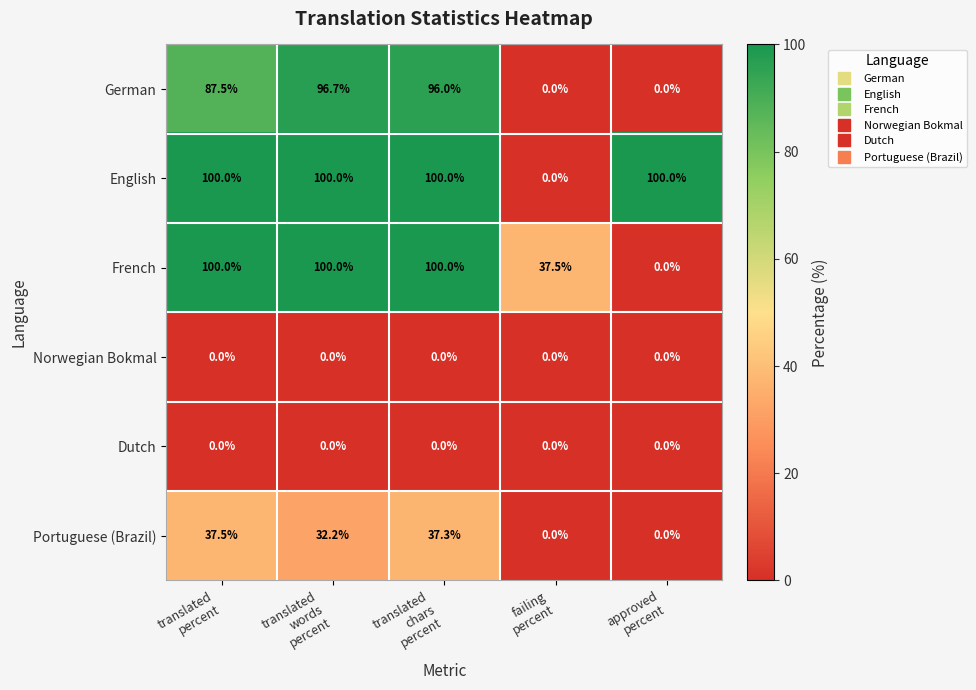

What is the maximum value for French?

100.0